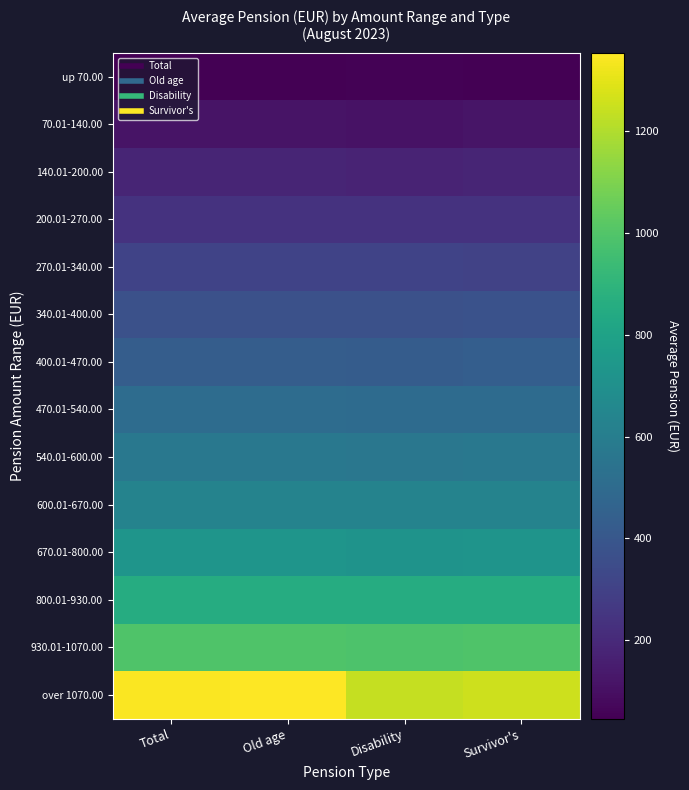

At how many categories does at least one series exceed 1156?

4